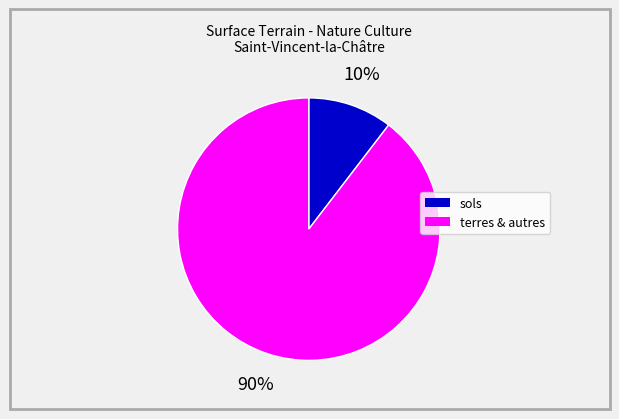

To the nearest percent, what is the average slice percentage?

50%